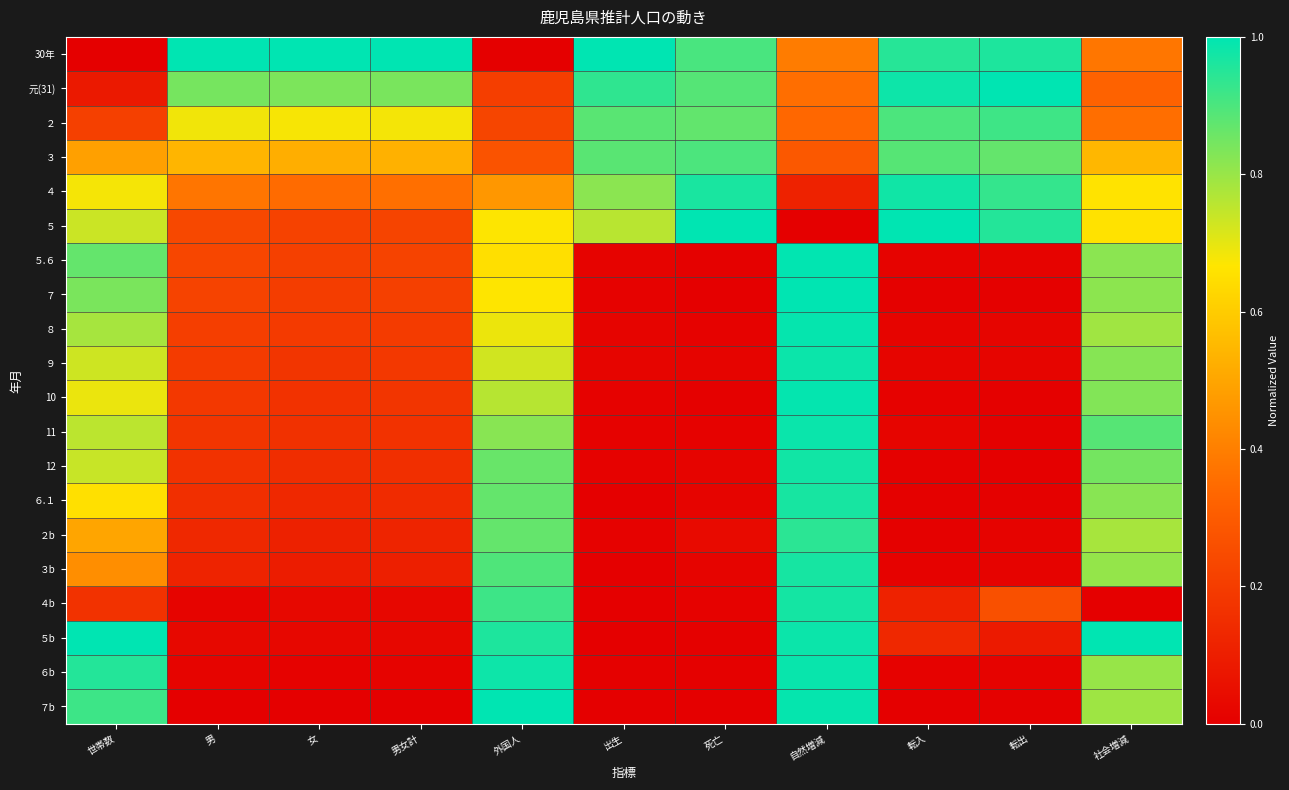

Reading left to right, extract all data points from this chart.

30年: 世帯数=0.0	男=1.0	女=1.0	男女計=1.0	外国人=0.0	出生=1.0	死亡=0.9	自然増減=0.4	転入=0.9	転出=1.0	社会増減=0.4
元(31): 世帯数=0.1	男=0.8	女=0.8	男女計=0.8	外国人=0.2	出生=0.9	死亡=0.9	自然増減=0.4	転入=1.0	転出=1.0	社会増減=0.3
２: 世帯数=0.2	男=0.7	女=0.7	男女計=0.7	外国人=0.2	出生=0.9	死亡=0.9	自然増減=0.3	転入=0.9	転出=0.9	社会増減=0.4
３: 世帯数=0.5	男=0.5	女=0.5	男女計=0.5	外国人=0.3	出生=0.9	死亡=0.9	自然増減=0.3	転入=0.9	転出=0.9	社会増減=0.5
４: 世帯数=0.7	男=0.4	女=0.3	男女計=0.4	外国人=0.5	出生=0.8	死亡=1.0	自然増減=0.1	転入=1.0	転出=0.9	社会増減=0.7
５: 世帯数=0.7	男=0.2	女=0.2	男女計=0.2	外国人=0.7	出生=0.8	死亡=1.0	自然増減=0.0	転入=1.0	転出=1.0	社会増減=0.7
５.６: 世帯数=0.9	男=0.2	女=0.2	男女計=0.2	外国人=0.6	出生=0.0	死亡=0.0	自然増減=1.0	転入=0.0	転出=0.0	社会増減=0.8
７: 世帯数=0.8	男=0.2	女=0.2	男女計=0.2	外国人=0.7	出生=0.0	死亡=0.0	自然増減=1.0	転入=0.0	転出=0.0	社会増減=0.8
８: 世帯数=0.8	男=0.2	女=0.2	男女計=0.2	外国人=0.7	出生=0.0	死亡=0.0	自然増減=1.0	転入=0.0	転出=0.0	社会増減=0.8
９: 世帯数=0.7	男=0.2	女=0.2	男女計=0.2	外国人=0.7	出生=0.0	死亡=0.0	自然増減=1.0	転入=0.0	転出=0.0	社会増減=0.8
10: 世帯数=0.7	男=0.2	女=0.2	男女計=0.2	外国人=0.8	出生=0.0	死亡=0.0	自然増減=1.0	転入=0.0	転出=0.0	社会増減=0.8
11: 世帯数=0.8	男=0.2	女=0.2	男女計=0.2	外国人=0.8	出生=0.0	死亡=0.0	自然増減=1.0	転入=0.0	転出=0.0	社会増減=0.9
12: 世帯数=0.7	男=0.2	女=0.1	男女計=0.2	外国人=0.9	出生=0.0	死亡=0.0	自然増減=1.0	転入=0.0	転出=0.0	社会増減=0.8
６.１: 世帯数=0.7	男=0.2	女=0.1	男女計=0.1	外国人=0.9	出生=0.0	死亡=0.0	自然増減=1.0	転入=0.0	転出=0.0	社会増減=0.8
２b: 世帯数=0.5	男=0.1	女=0.1	男女計=0.1	外国人=0.9	出生=0.0	死亡=0.0	自然増減=0.9	転入=0.0	転出=0.0	社会増減=0.8
３b: 世帯数=0.4	男=0.1	女=0.1	男女計=0.1	外国人=0.9	出生=0.0	死亡=0.0	自然増減=1.0	転入=0.0	転出=0.0	社会増減=0.8
４b: 世帯数=0.2	男=0.0	女=0.0	男女計=0.0	外国人=0.9	出生=0.0	死亡=0.0	自然増減=1.0	転入=0.1	転出=0.3	社会増減=0.0
５b: 世帯数=1.0	男=0.0	女=0.0	男女計=0.0	外国人=1.0	出生=0.0	死亡=0.0	自然増減=1.0	転入=0.1	転出=0.1	社会増減=1.0
６b: 世帯数=1.0	男=0.0	女=0.0	男女計=0.0	外国人=1.0	出生=0.0	死亡=0.0	自然増減=1.0	転入=0.0	転出=0.0	社会増減=0.8
７b: 世帯数=0.9	男=0.0	女=0.0	男女計=0.0	外国人=1.0	出生=0.0	死亡=0.0	自然増減=1.0	転入=0.0	転出=0.0	社会増減=0.8